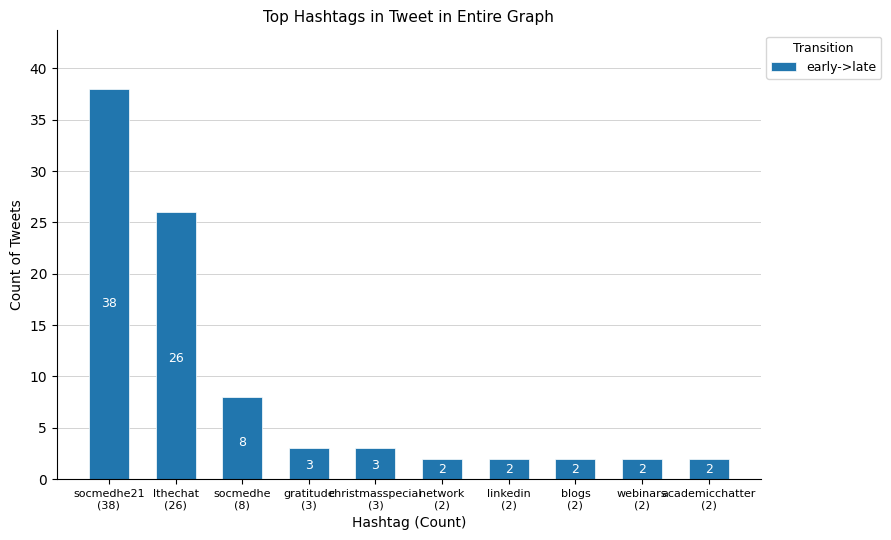

How many data points are less than 3?

5